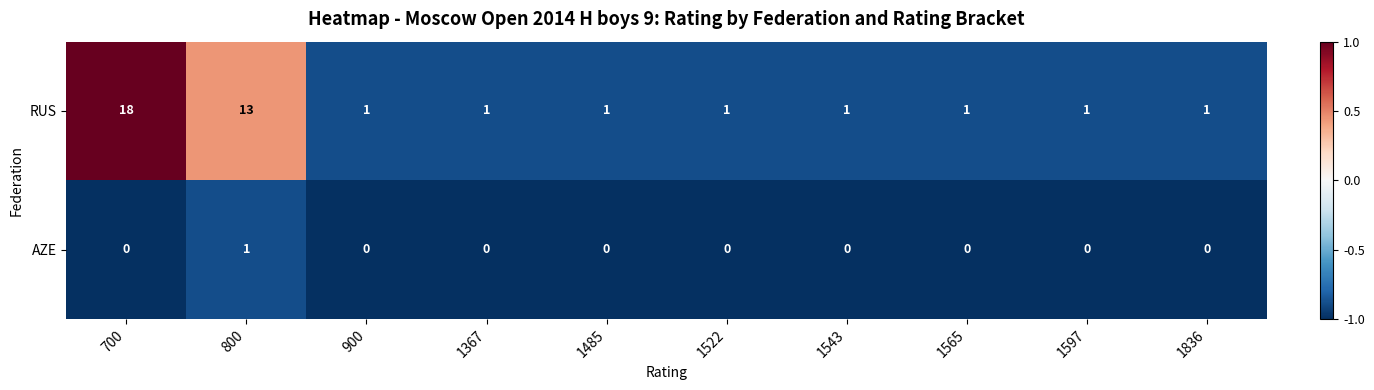

What is the spread (max minus min) of values at 1367?

1